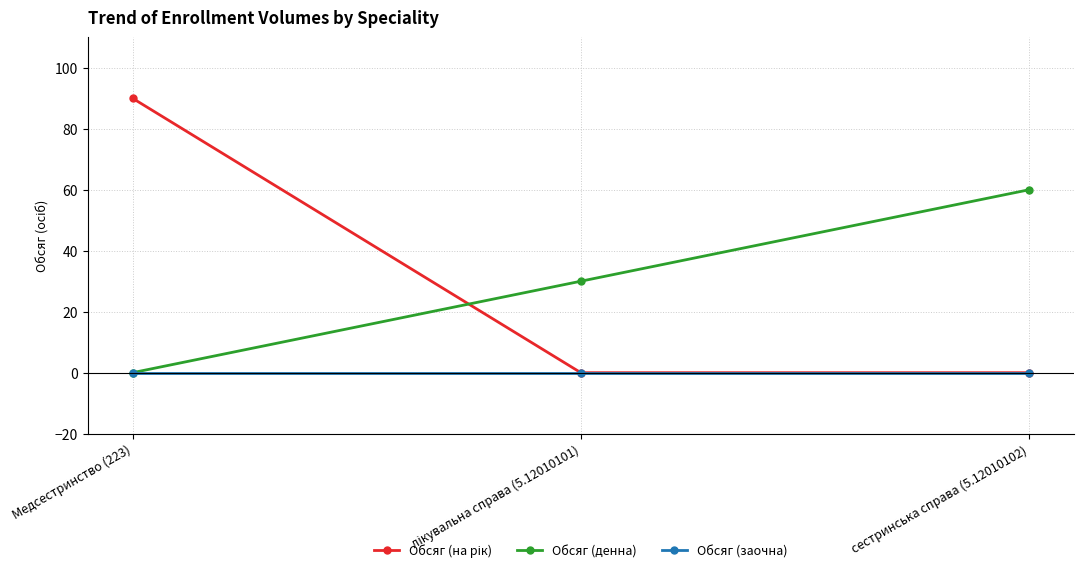

At how many categories does at least one series exceed 20?

3